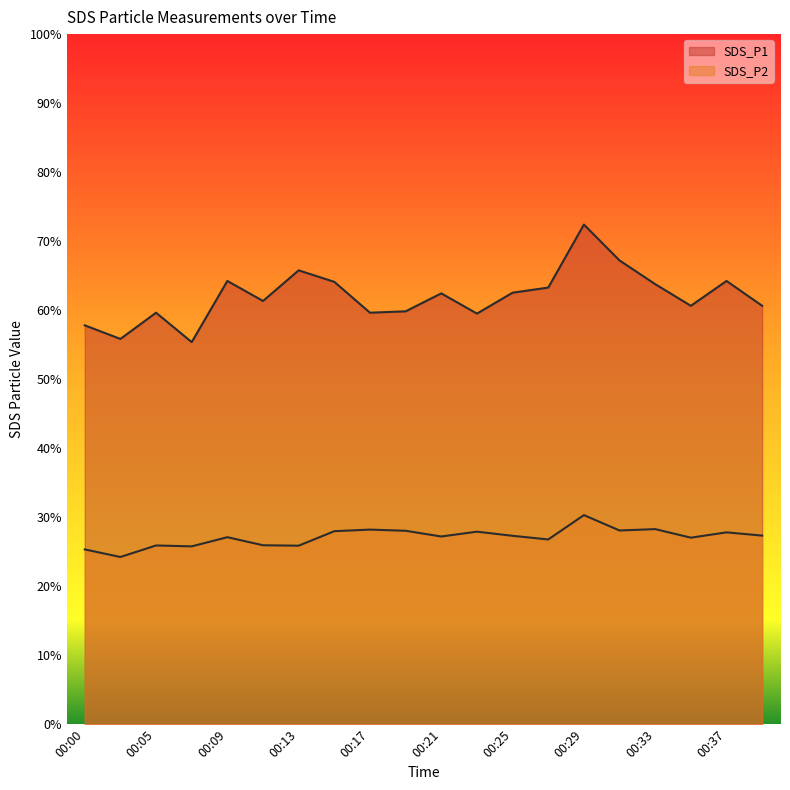

Does the chart display data point markers on the line(s)?

No